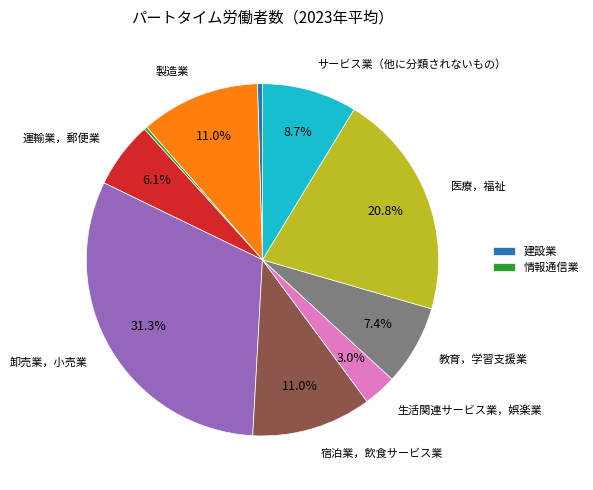

Does any single category account for the majority?

No